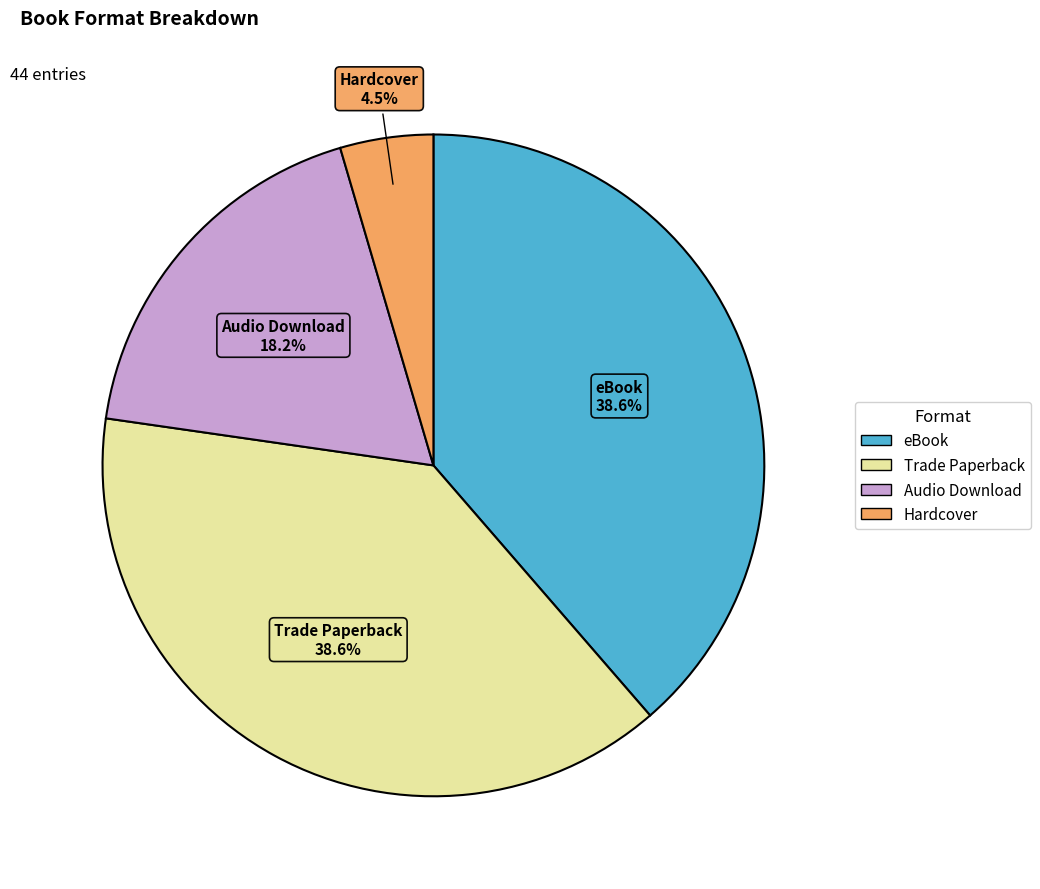

What is the ratio of the value at Audio Download to the value at Hardcover?

4.0